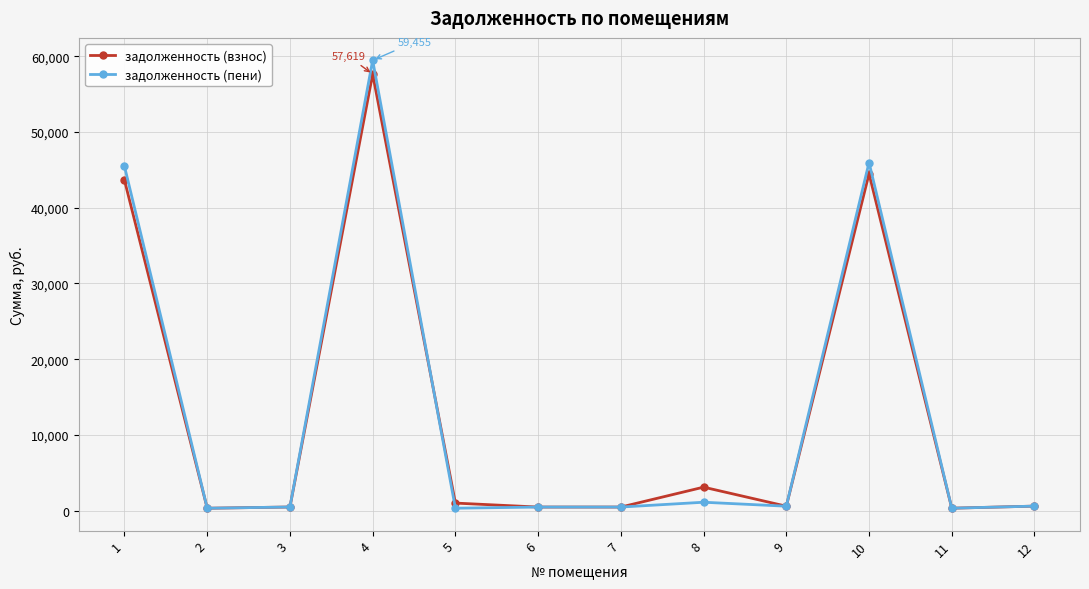

Is it true that задолженность (взнос) equals 491.5 at 7?

True